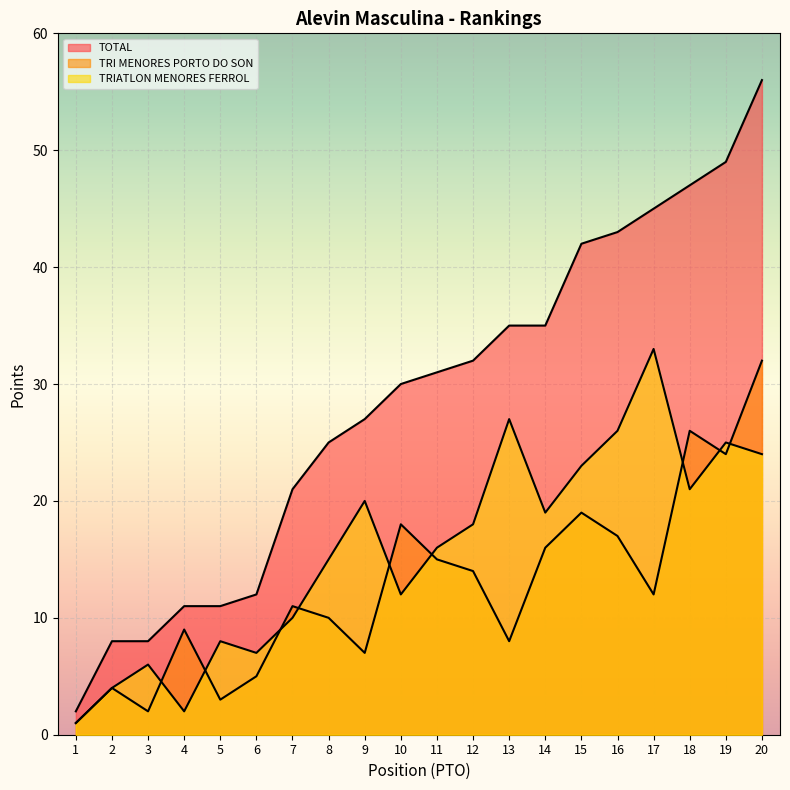

What is the sum of the TRIATLON MENORES FERROL values at 17 and 18?

54